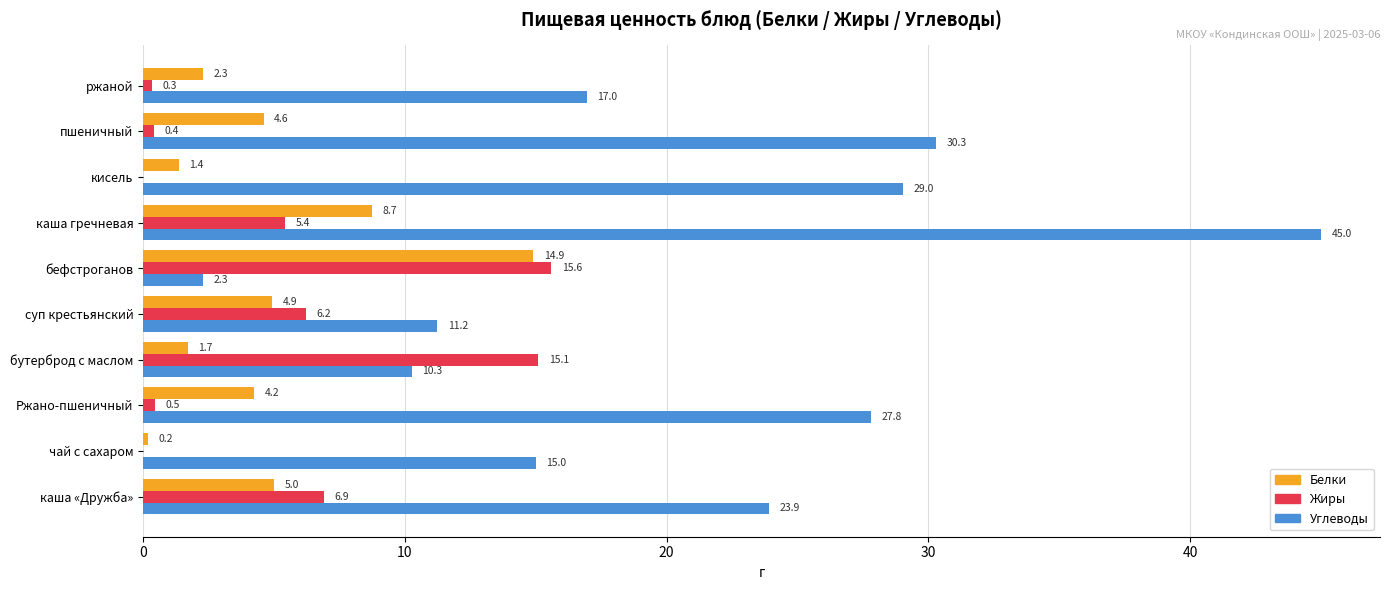

What is the sum of the Белки values at бефстроганов and каша «Дружба»?

19.9